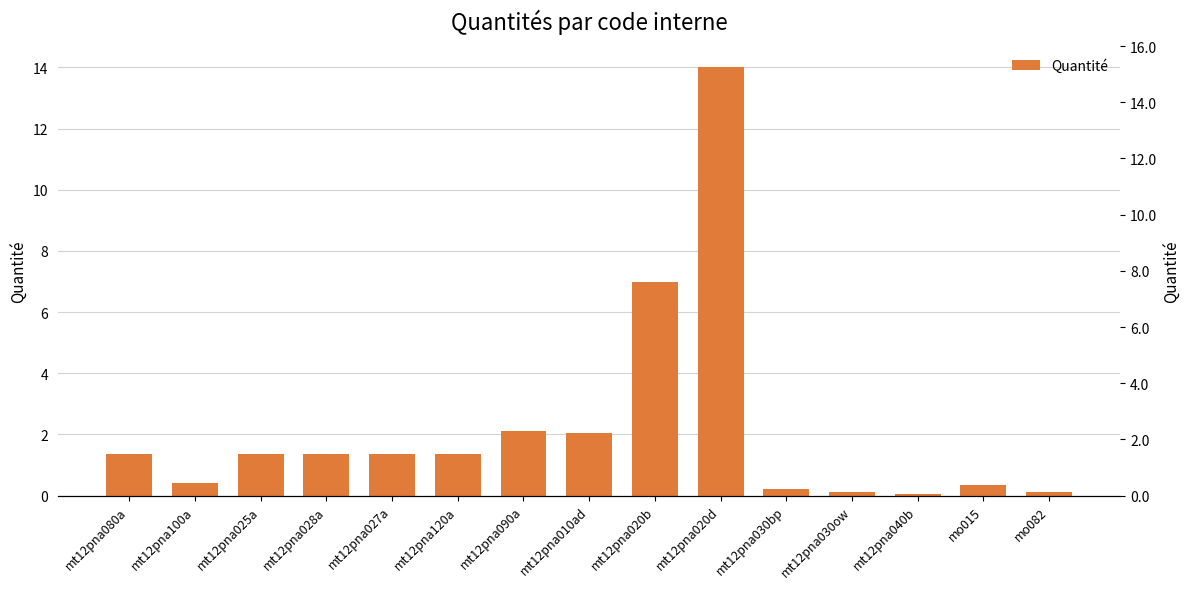

Are the bars horizontal?

No